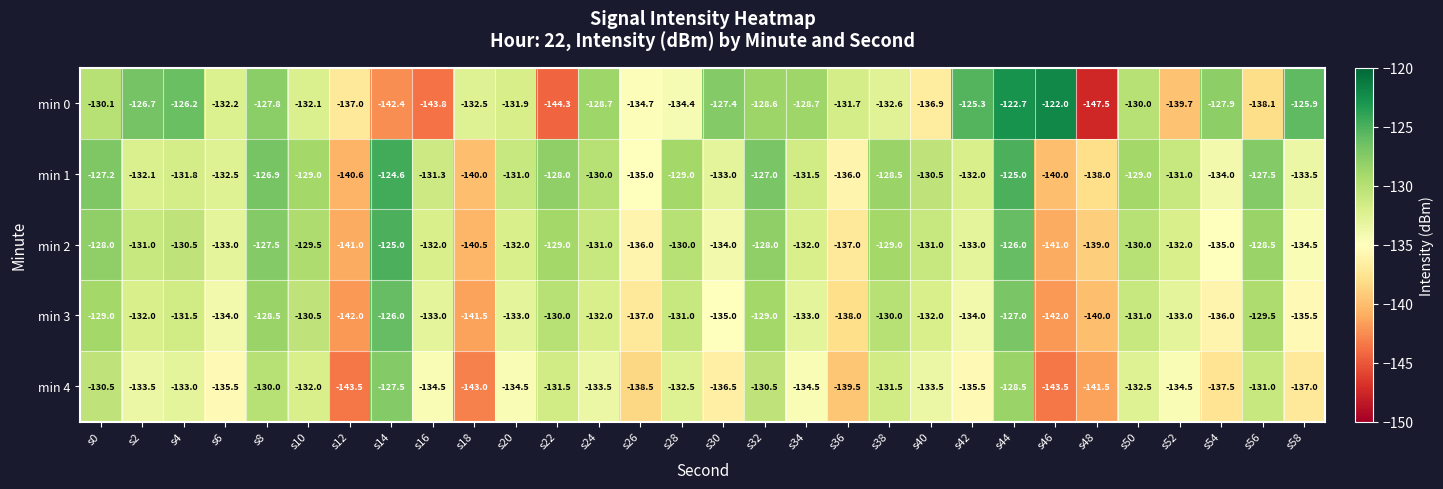

Which series has the widest spread of values?

min 0